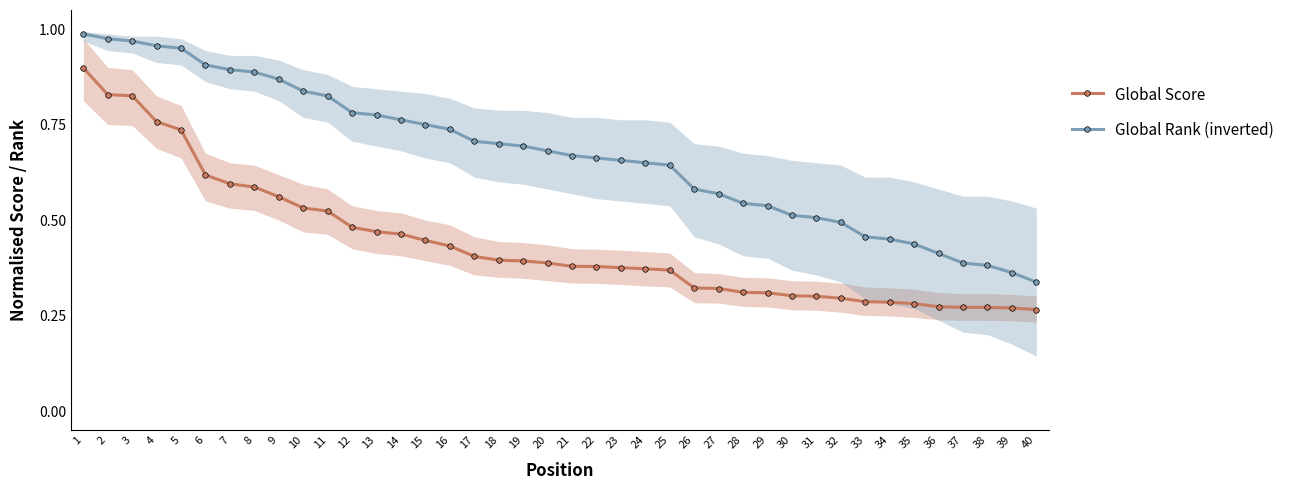

What is the minimum value shown in the chart?

0.3